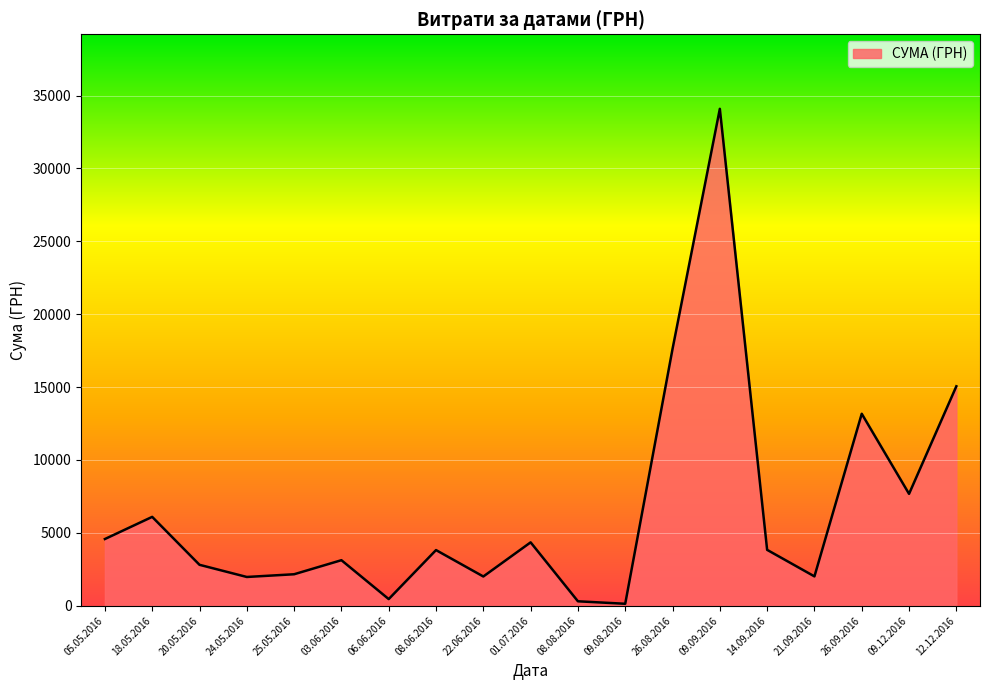

What value does the data have at 09.09.2016?

34086.8